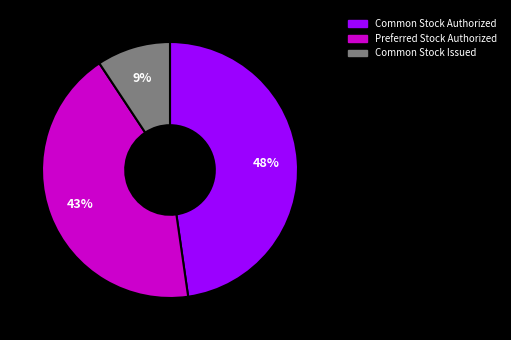

The Preferred Stock Authorized slice represents 29% of the pie. True or false?

False